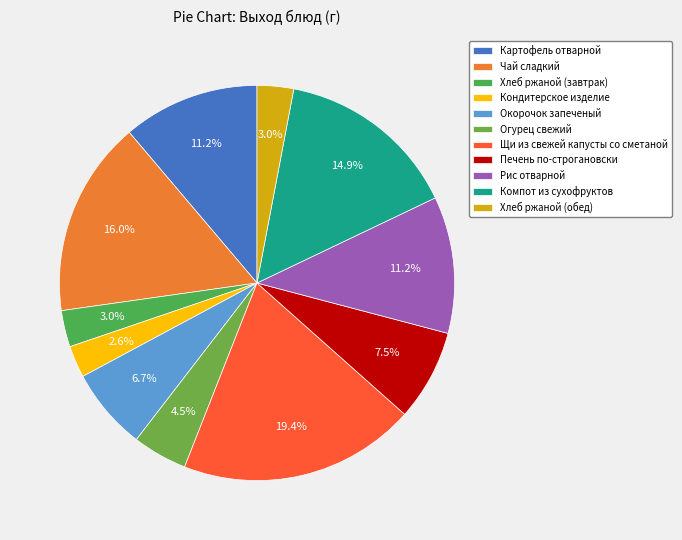

Combined, what portion of the pie is Щи из свежей капусты со сметаной and Хлеб ржаной (обед)?

22.4%